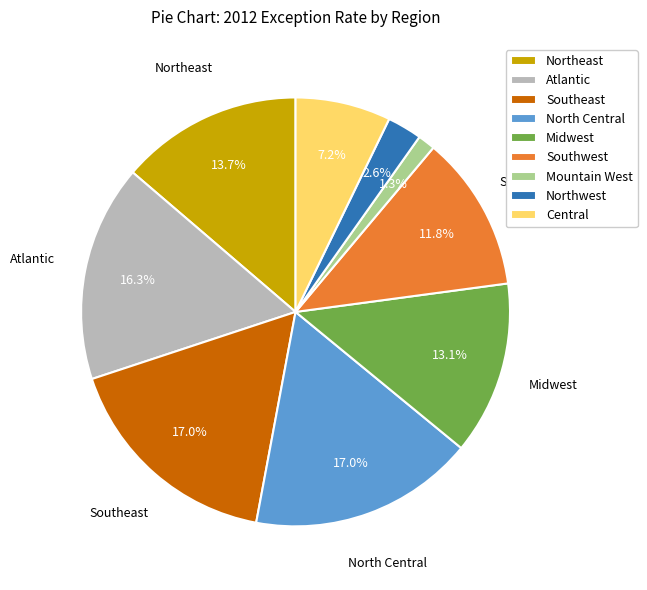

How many slices are in this pie chart?

9